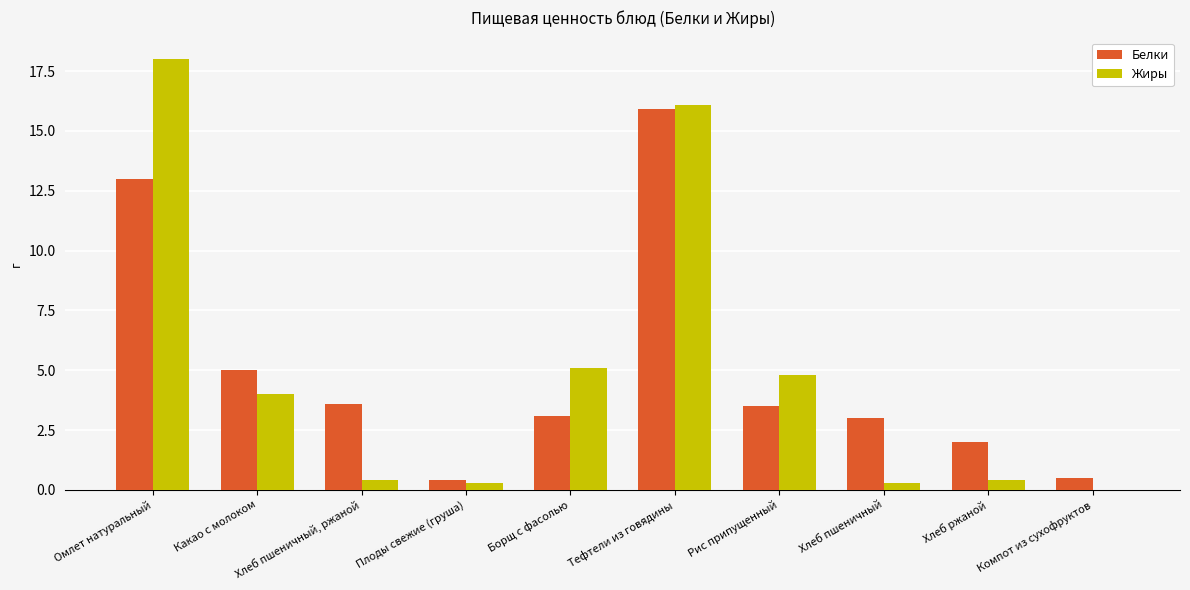

How many distinct data groups are displayed?

2